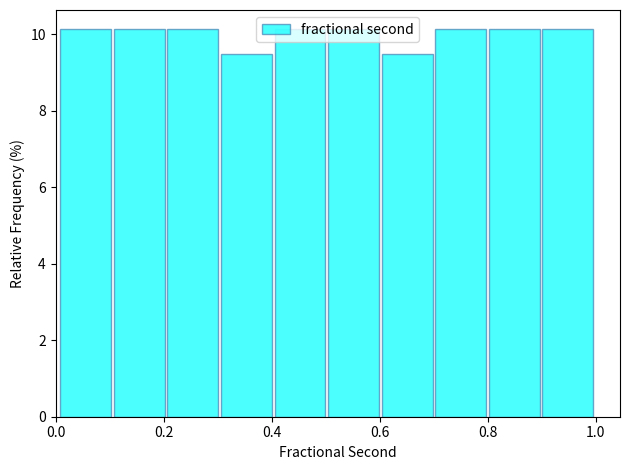

Reading left to right, transcribe this chart: for each bar, give the range it covers on the x-axis and its height. Neither the bar edges nor the heights are printed on the chart, so give them approximately, as read against the axes.

0.0 to 0.1: 10.2
0.1 to 0.2: 10.2
0.2 to 0.3: 10.2
0.3 to 0.4: 9.4
0.4 to 0.5: 10.2
0.5 to 0.6: 10.2
0.6 to 0.7: 9.4
0.7 to 0.8: 10.2
0.8 to 0.9: 10.2
0.9 to 1.0: 10.2